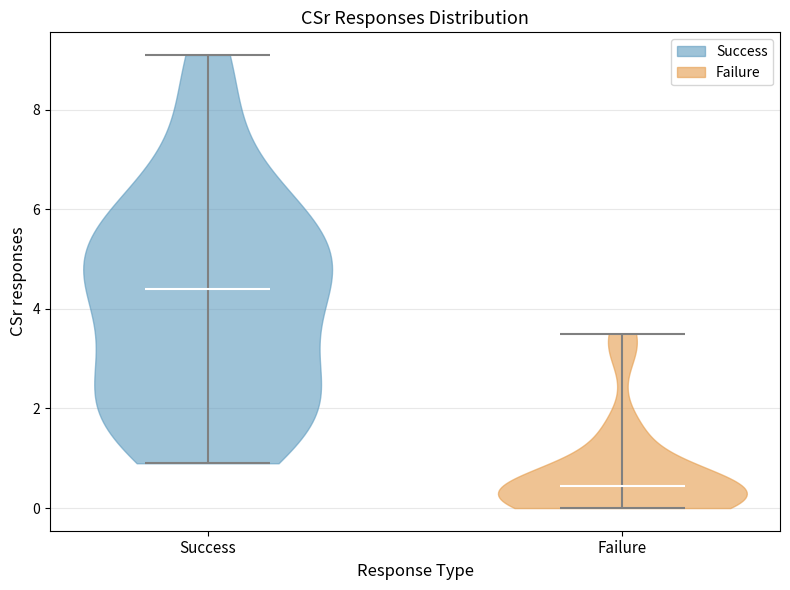

Which violin has the highest median line?

Success